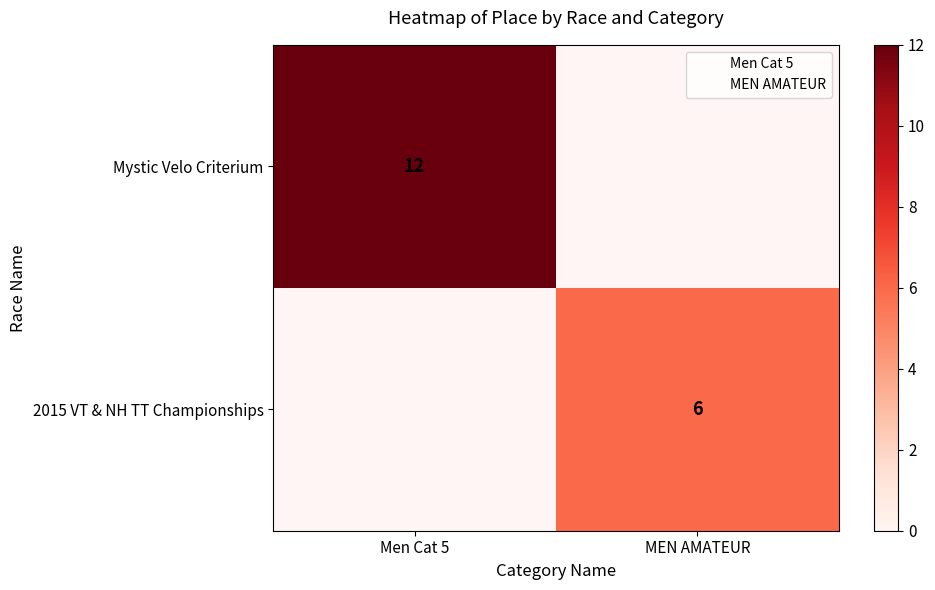

Rank the series by their average value, from lowest to highest.

Mystic Velo Criterium, 2015 VT & NH TT Championships